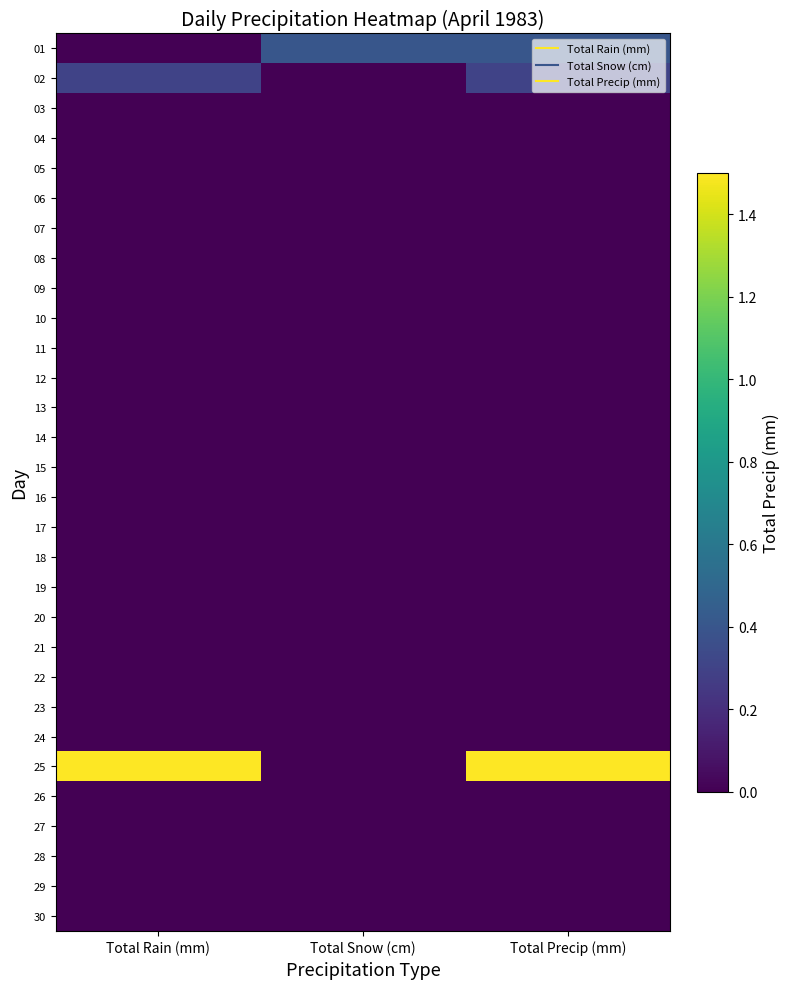

Which has a higher value, Total Precip (mm) or Total Rain (mm)?

Total Precip (mm)